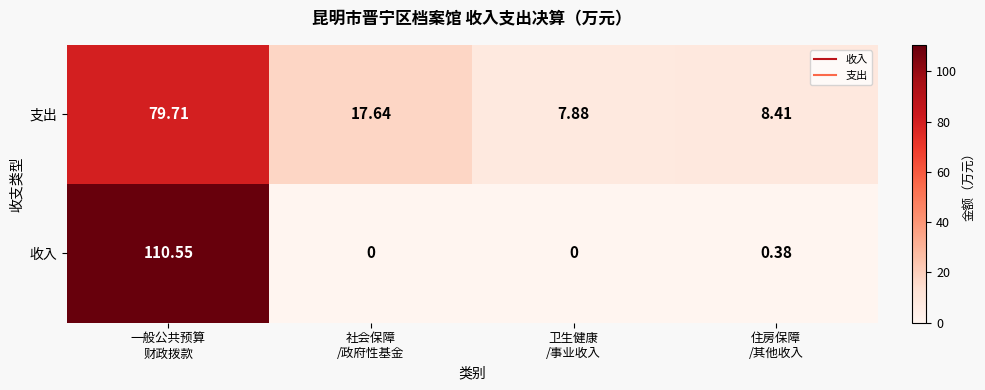

Rank the series at 卫生健康
/事业收入 from lowest to highest value.

收入, 支出